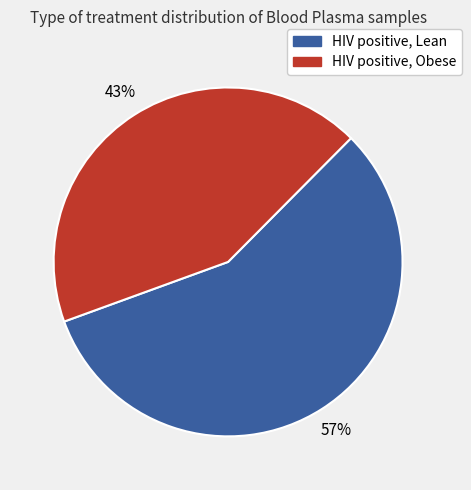

Approximately how many times larger is the value at HIV positive, Obese compared to HIV positive, Lean?

0.8